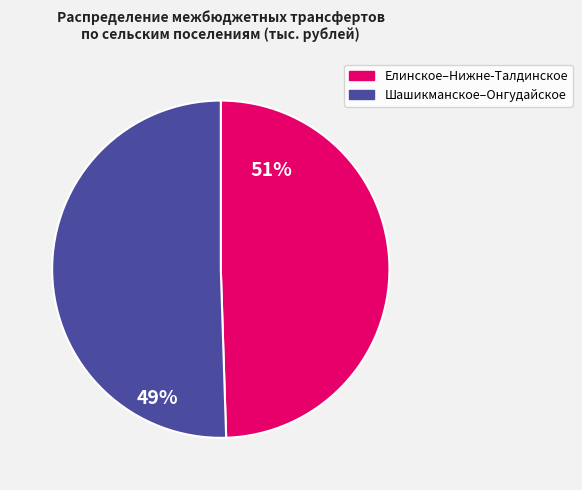

Is there a majority slice in this chart?

Yes